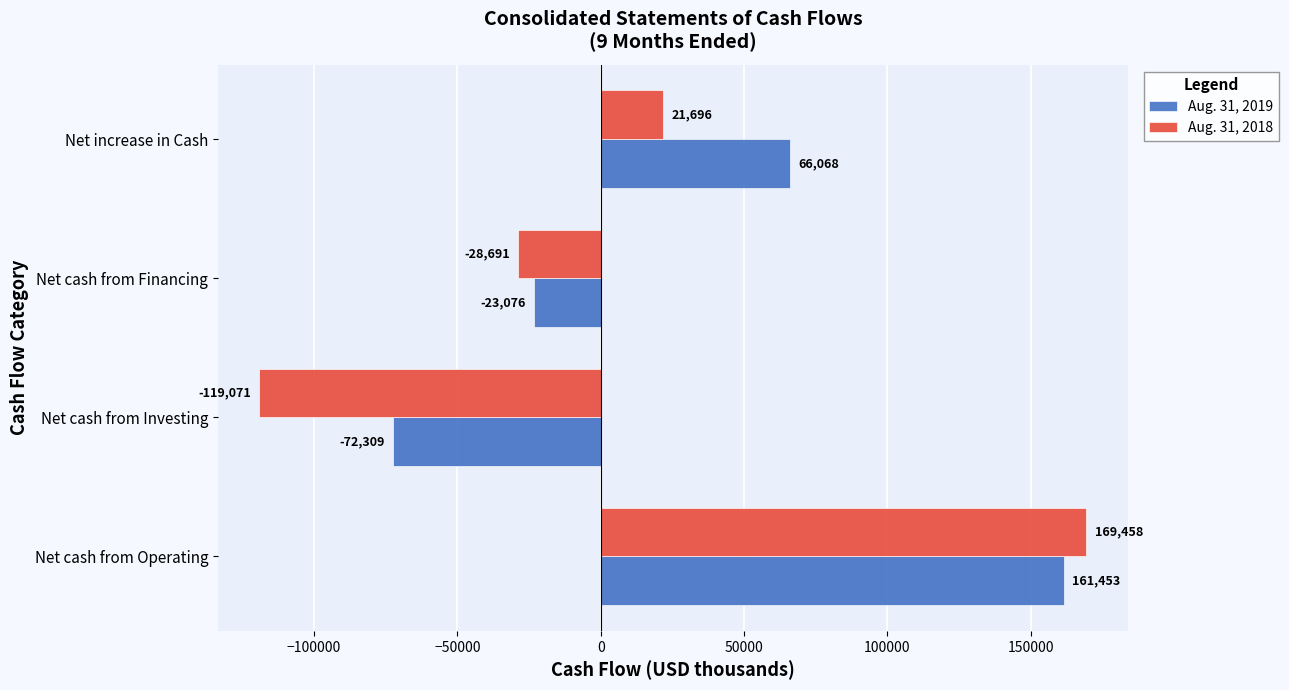

What is the difference between the maximum and minimum values in the Aug. 31, 2018 series?

288529